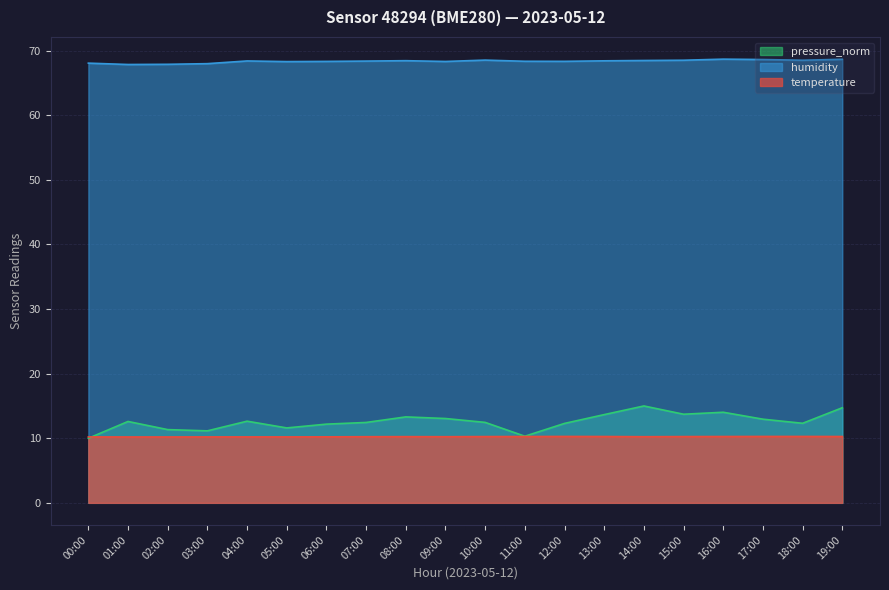

At which category does humidity reach its first local valley?

01:00